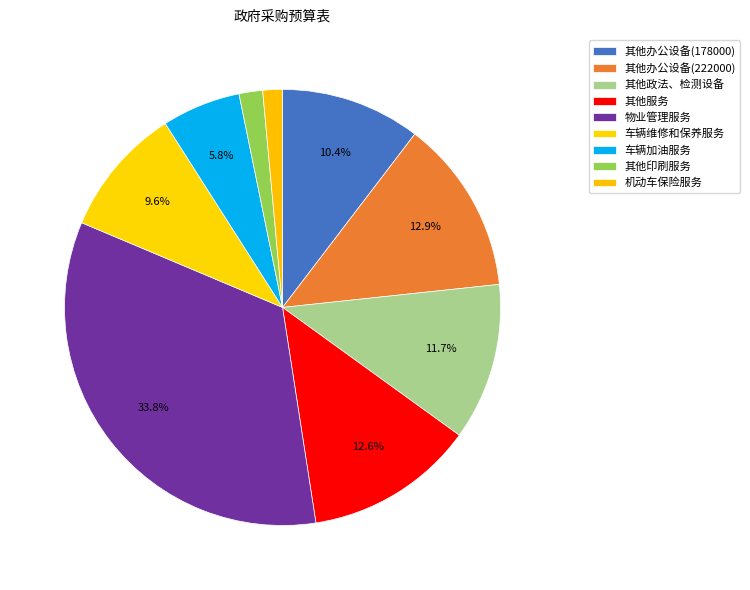

Which category has the biggest portion of the pie?

物业管理服务